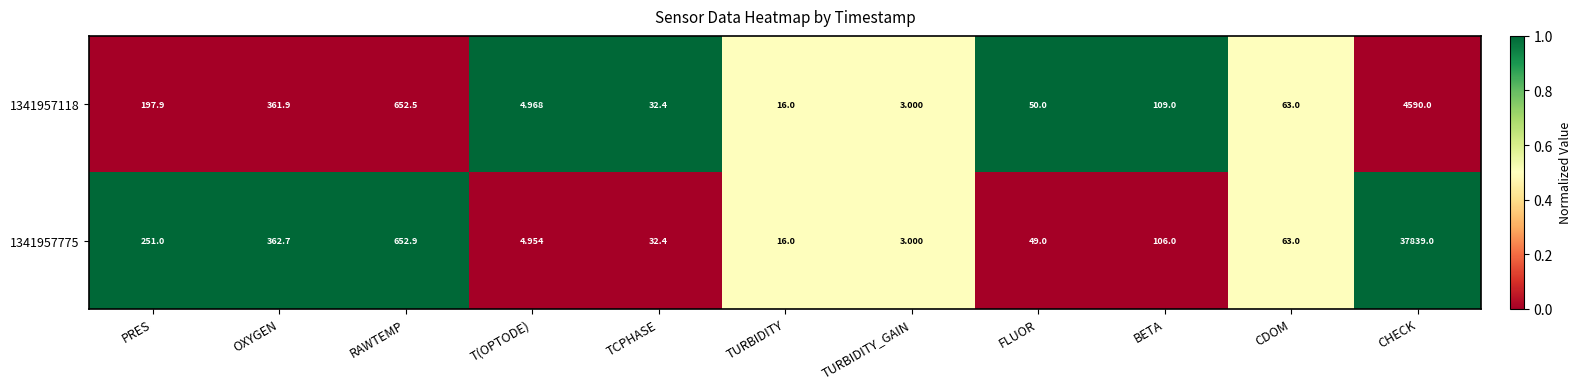

At which category is the sum across all series the highest?

CHECK